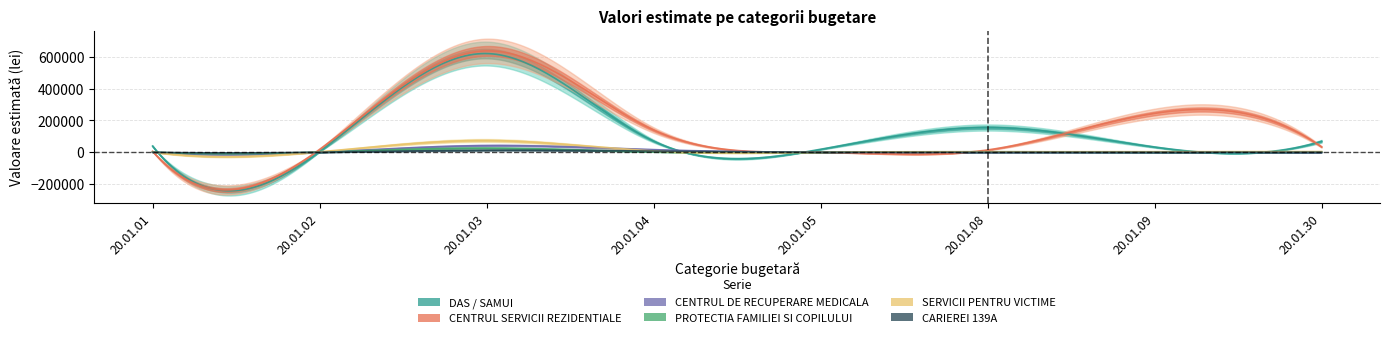

Reading left to right, extract all data points from this chart.

DAS / SAMUI: 38655.5	3361.3	621848.7	70156.5	18487.4	155613.4	32773.1	68907.6
CENTRUL SERVICII REZIDENTIALE: 5882.4	17647.1	638655.5	139642.3	0.0	14285.7	244537.8	33613.4
CENTRUL DE RECUPERARE MEDICALA: 0.0	0.0	42016.8	16243.9	0.0	840.3	0.0	0.0
PROTECTIA FAMILIEI SI COPILULUI: 840.3	840.3	26050.4	2598.1	0.0	2941.2	840.3	2521.0
SERVICII PENTRU VICTIME: 1680.7	2521.0	73949.6	8010.2	0.0	2941.2	3361.3	4201.7
CARIEREI 139A: 0.0	0.0	12605.0	7185.3	0.0	0.0	0.0	0.0